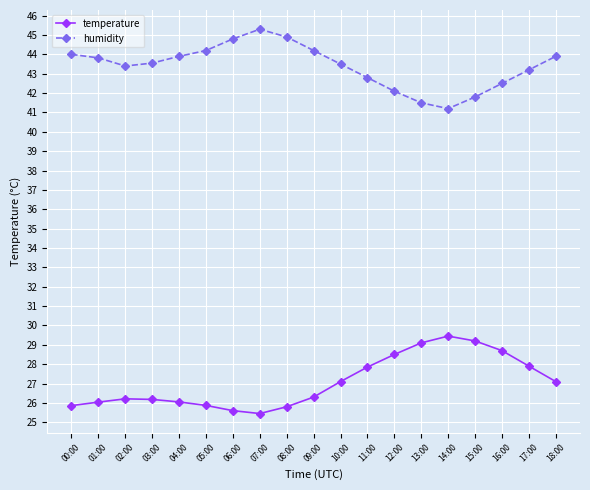

What position from the right is 02:00?

17